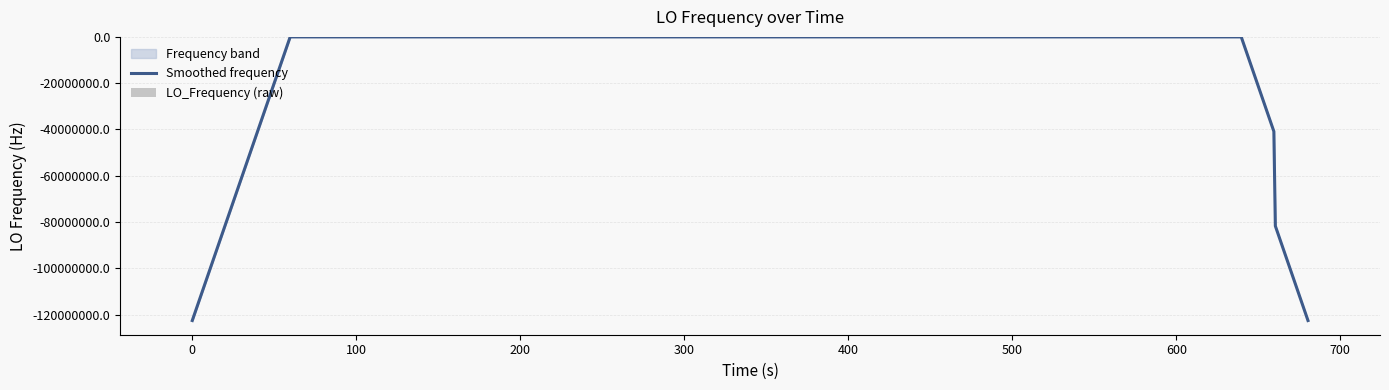

Which series has the largest range (max minus min)?

Smoothed frequency